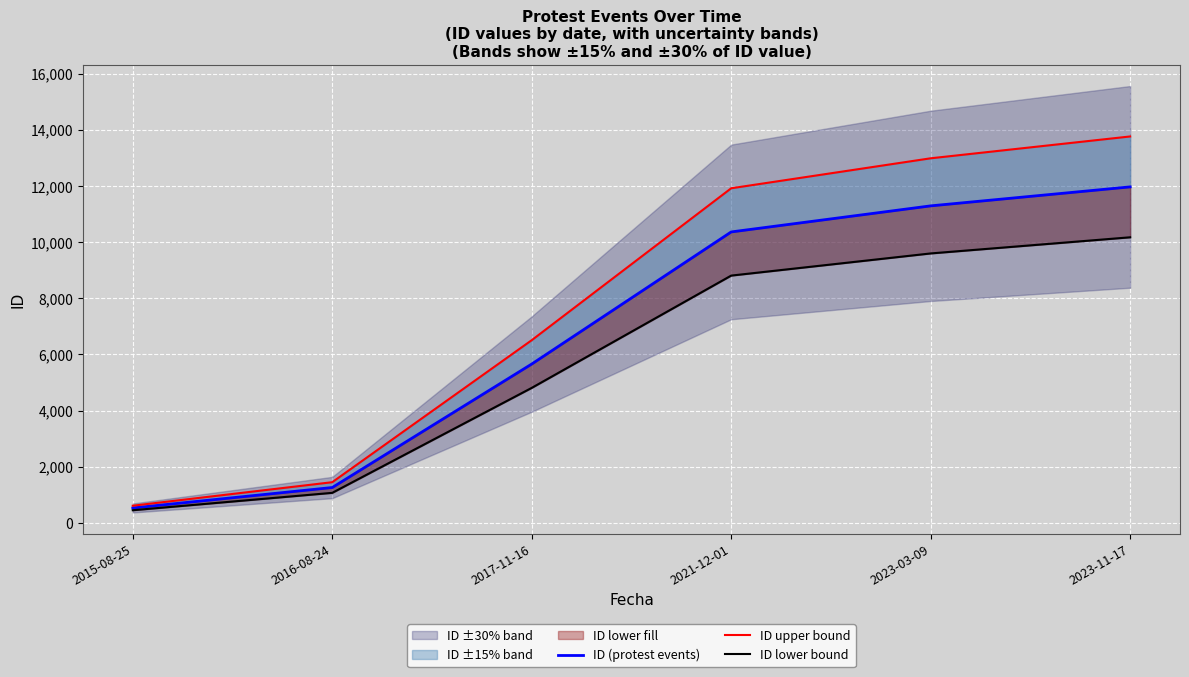

List the labels in order of ID (protest events) value, largest first.

2023-11-17, 2023-03-09, 2021-12-01, 2017-11-16, 2016-08-24, 2015-08-25